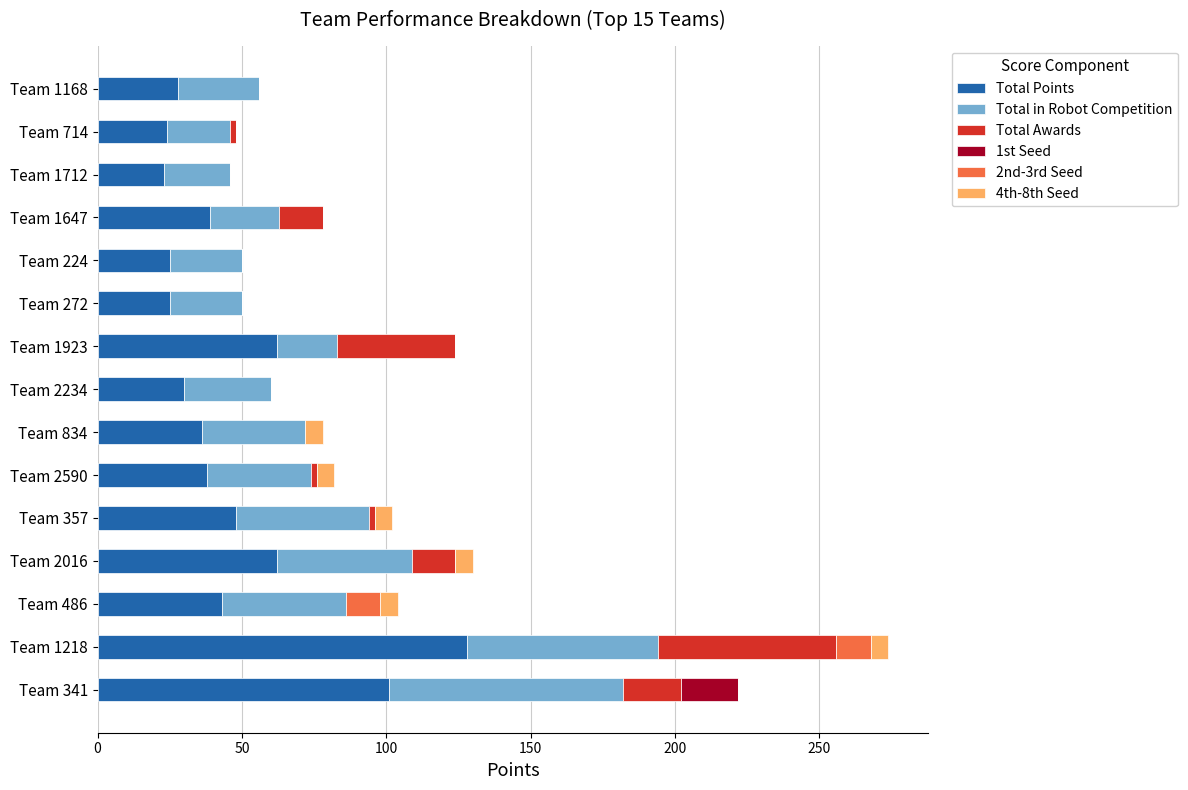

What is the total value across all series at Team 341?

222